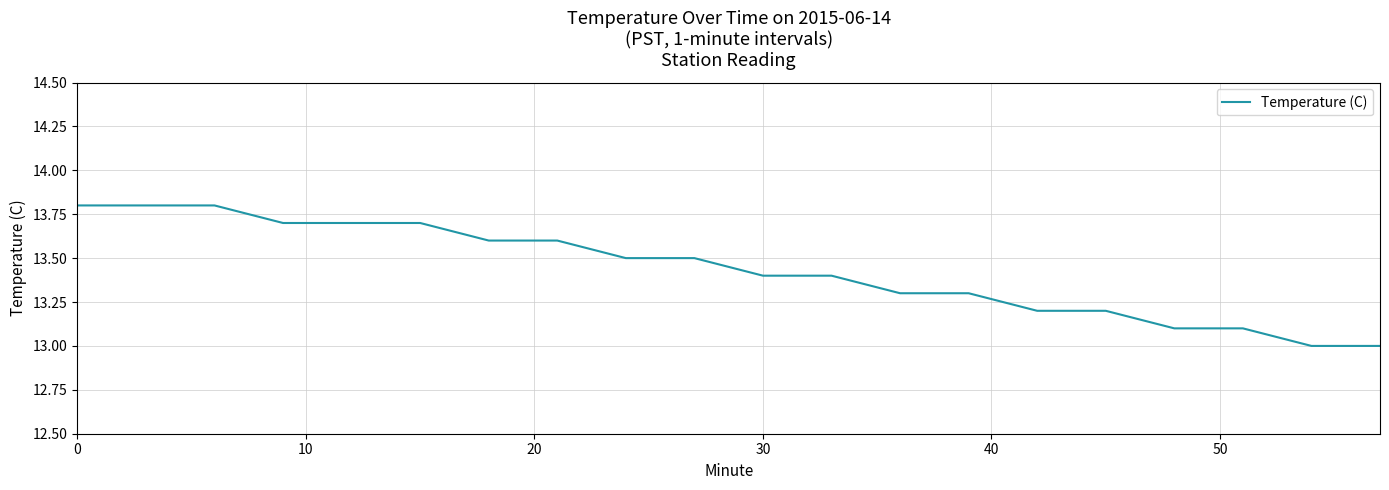

What is the greatest value displayed?

13.8